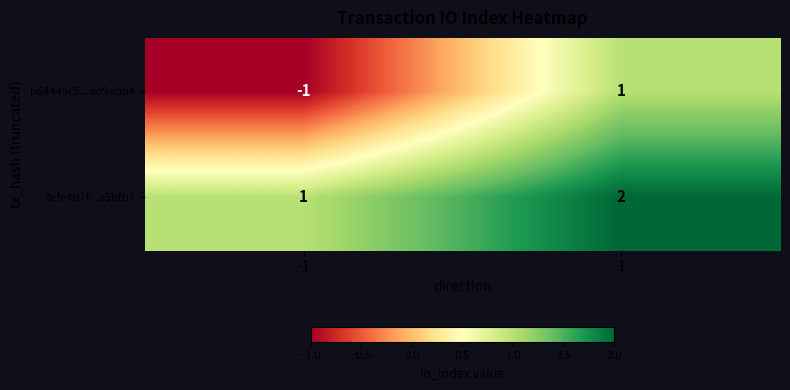

How many values in b64449c5...ad9adb4 are below zero?

1